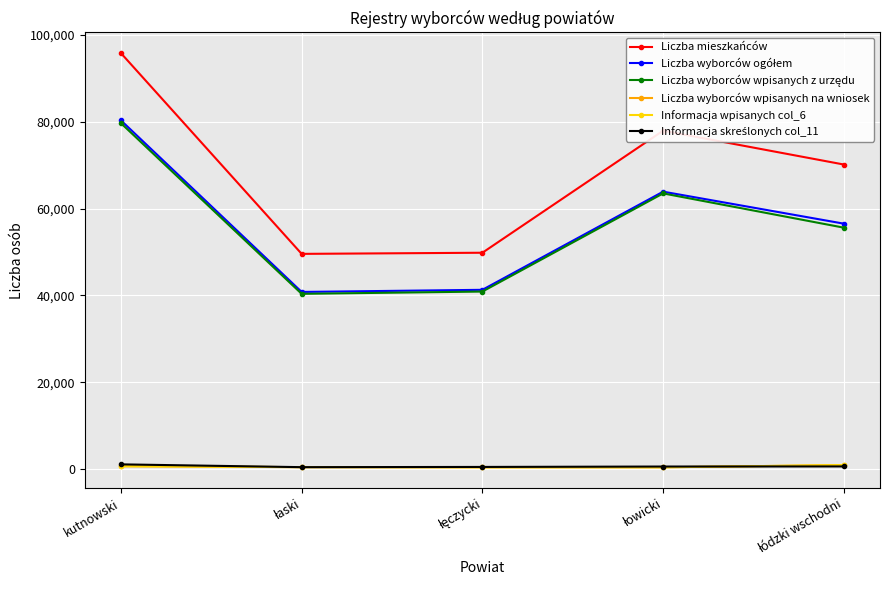

Which series has the largest range (max minus min)?

Liczba mieszkańców